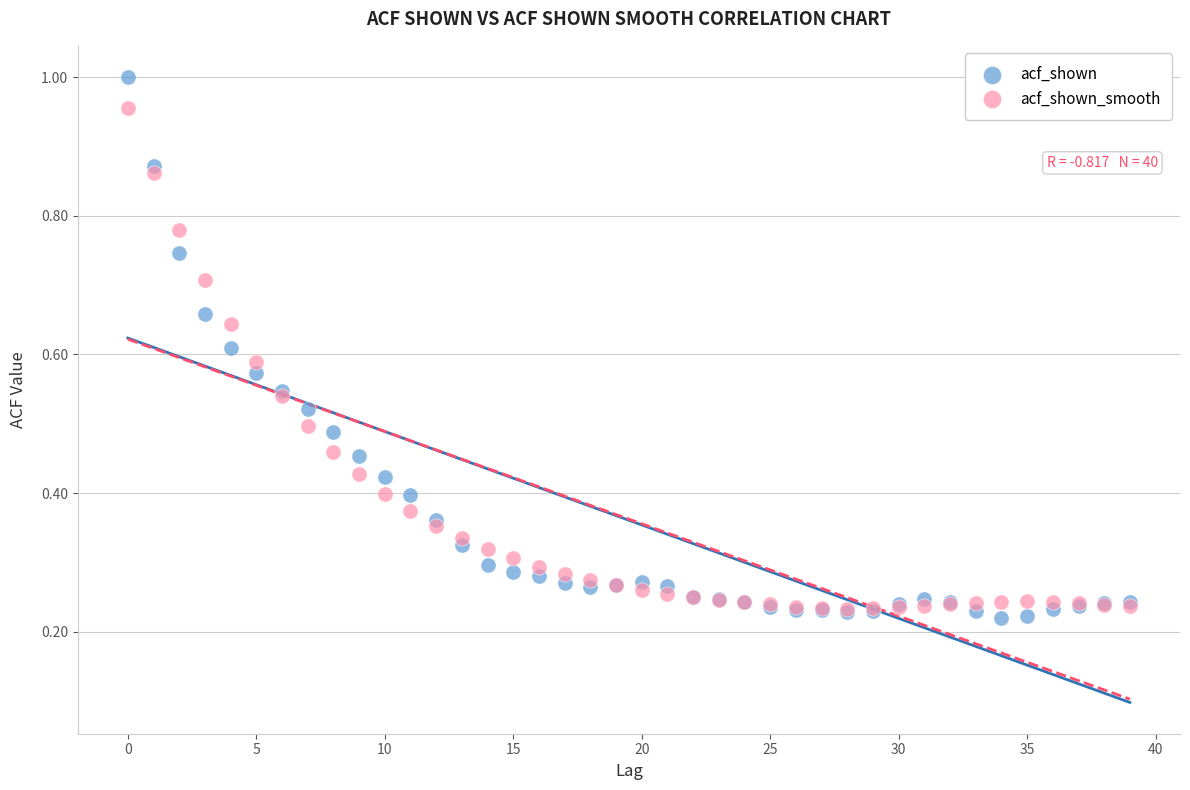

Which series contains the highest Y value?

acf_shown